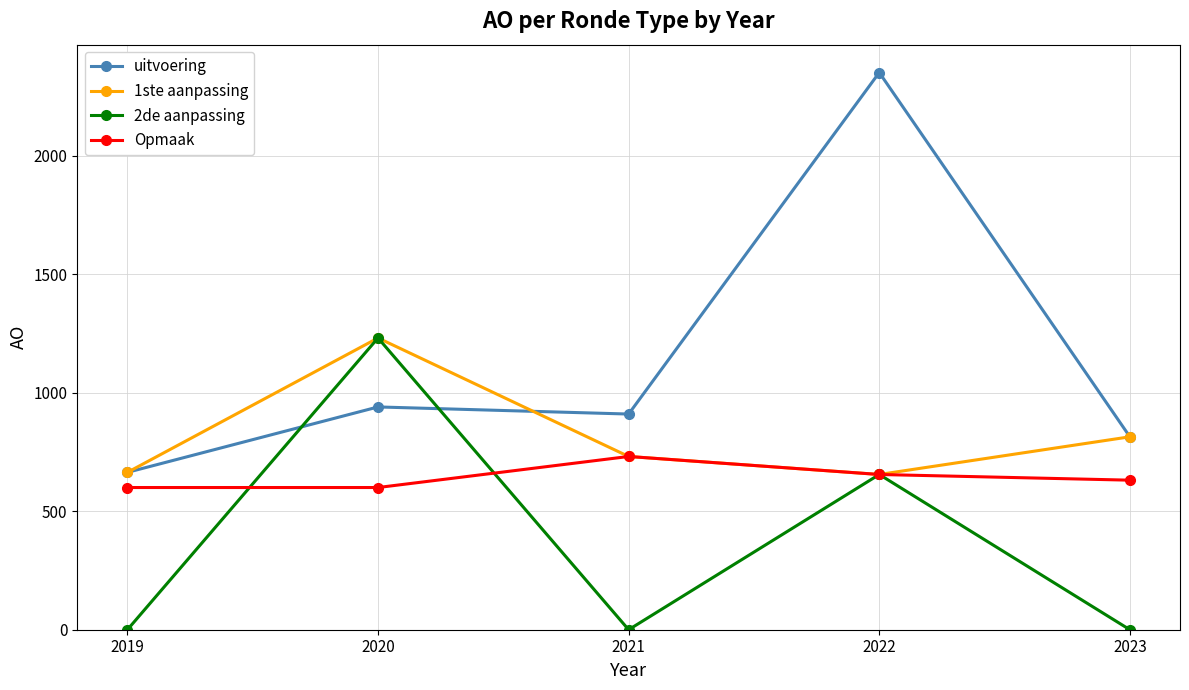

At which category does uitvoering reach its first local valley?

2021